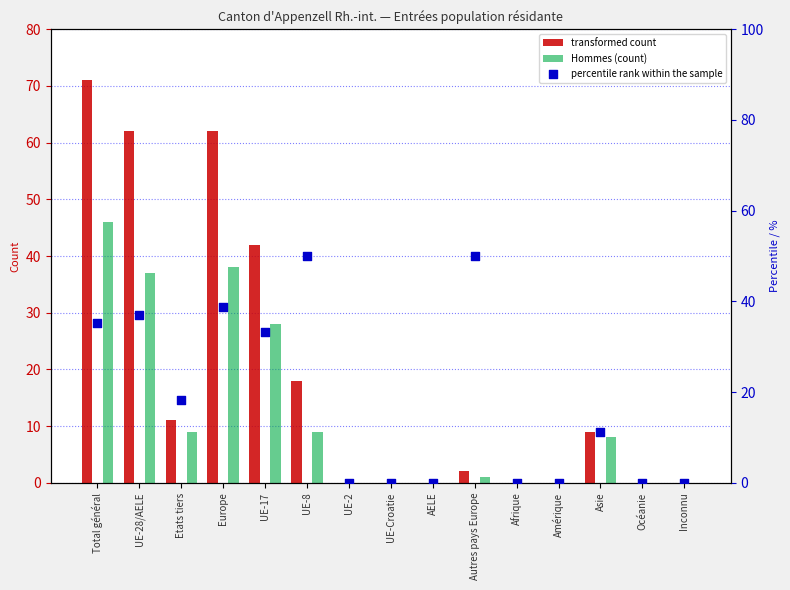

What is the total value across all series at Total général?

152.2